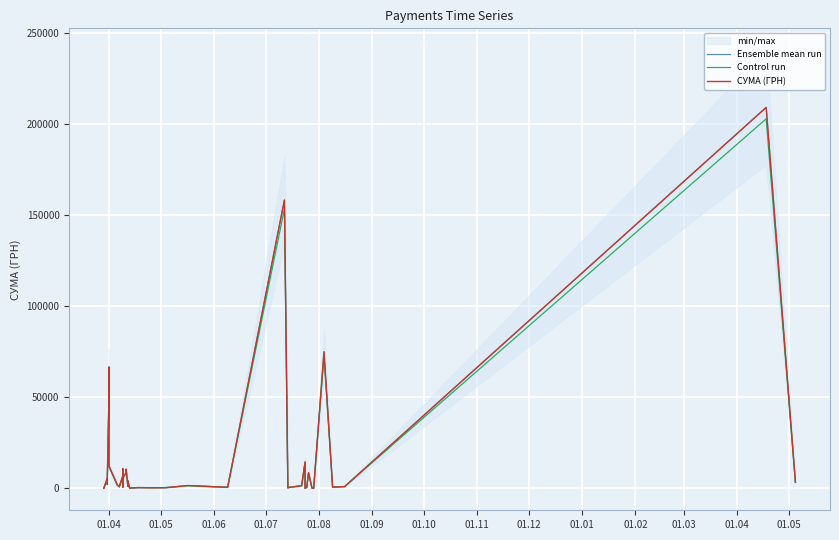

How many lines are shown in the chart?

3